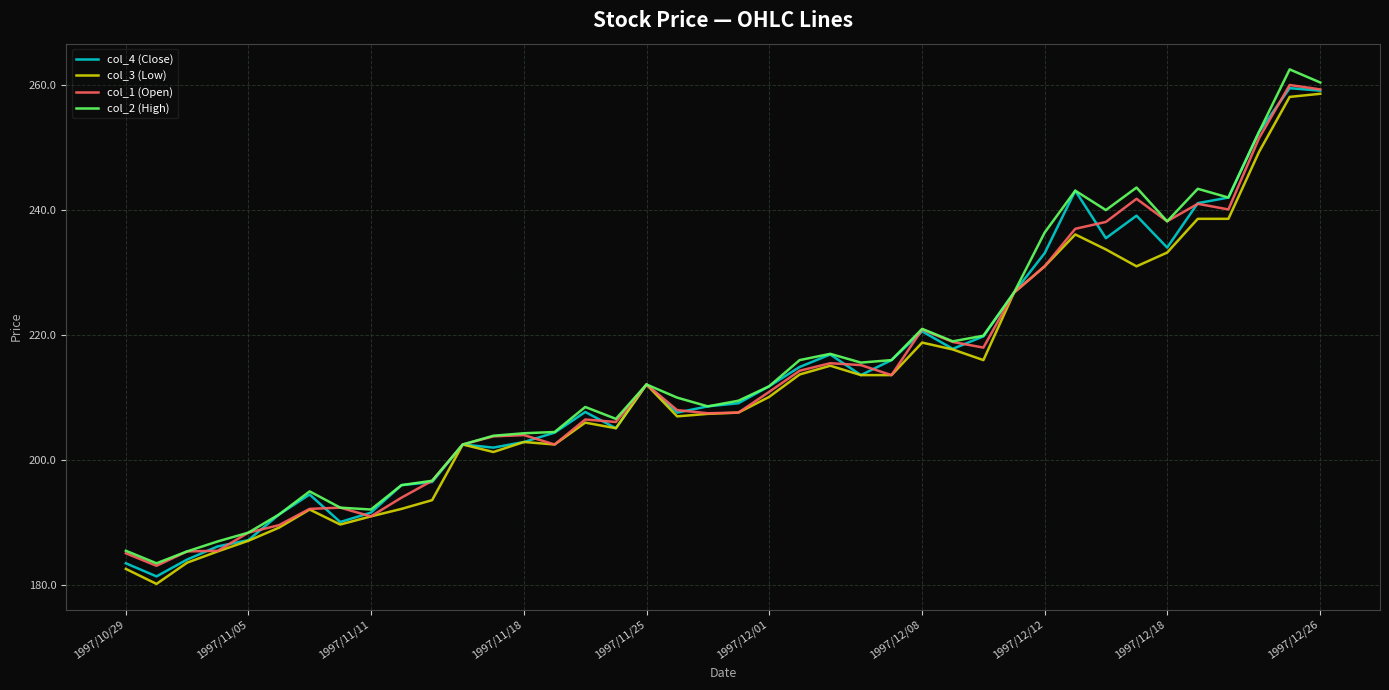

What is the greatest value displayed?

262.5